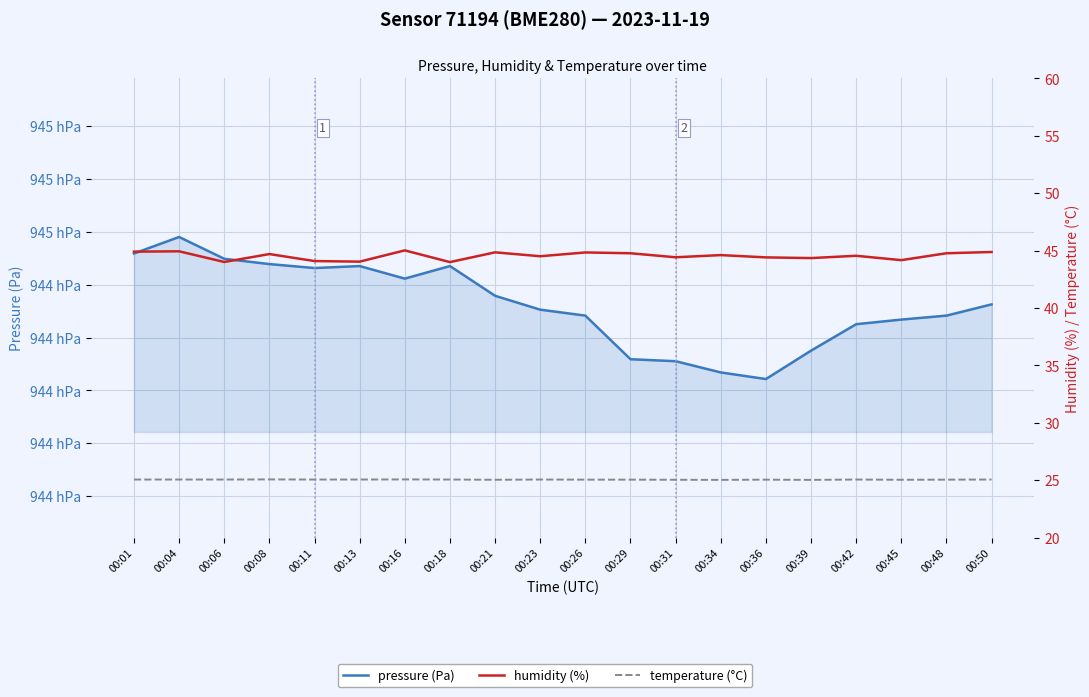

Reading right to left, list all the values displayed in this chart.

pressure (Pa): 94432.5	94428.3	94426.8	94425.0	94415.0	94404.3	94406.8	94411.0	94411.8	94428.3	94430.5	94435.8	94447.0	94442.3	94447.0	94446.3	94447.8	94449.8	94458.0	94451.8
humidity (%): 44.9	44.8	44.2	44.5	44.4	44.4	44.6	44.4	44.8	44.8	44.5	44.9	44.0	45.0	44.0	44.1	44.7	44.0	44.9	44.9
temperature (°C): 25.1	25.1	25.0	25.1	25.0	25.1	25.0	25.0	25.1	25.1	25.1	25.0	25.1	25.1	25.1	25.1	25.1	25.1	25.1	25.1